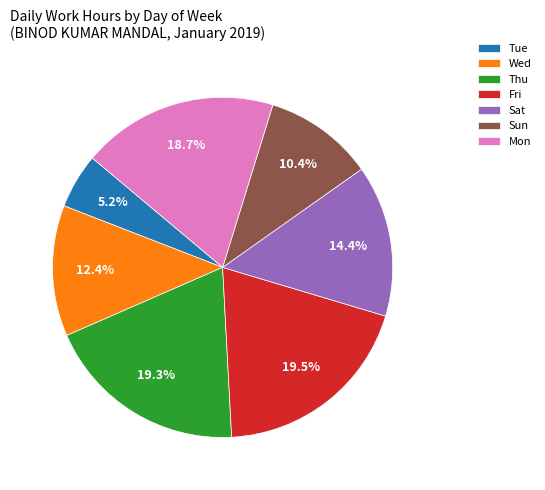

Does Mon represent more than half of the total?

No